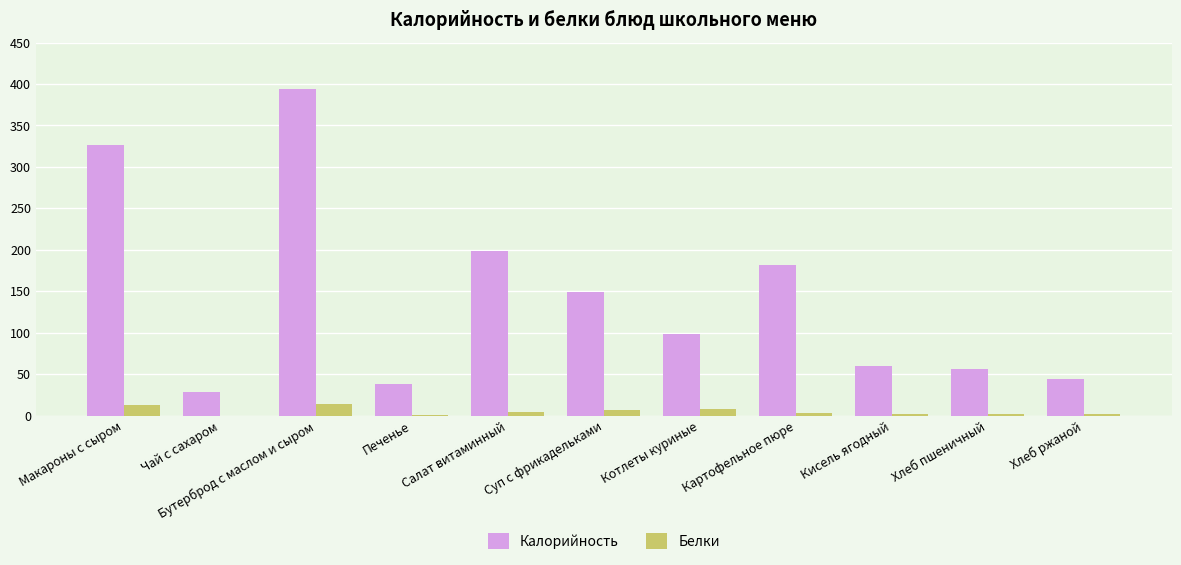

What is the greatest value displayed?

394.0